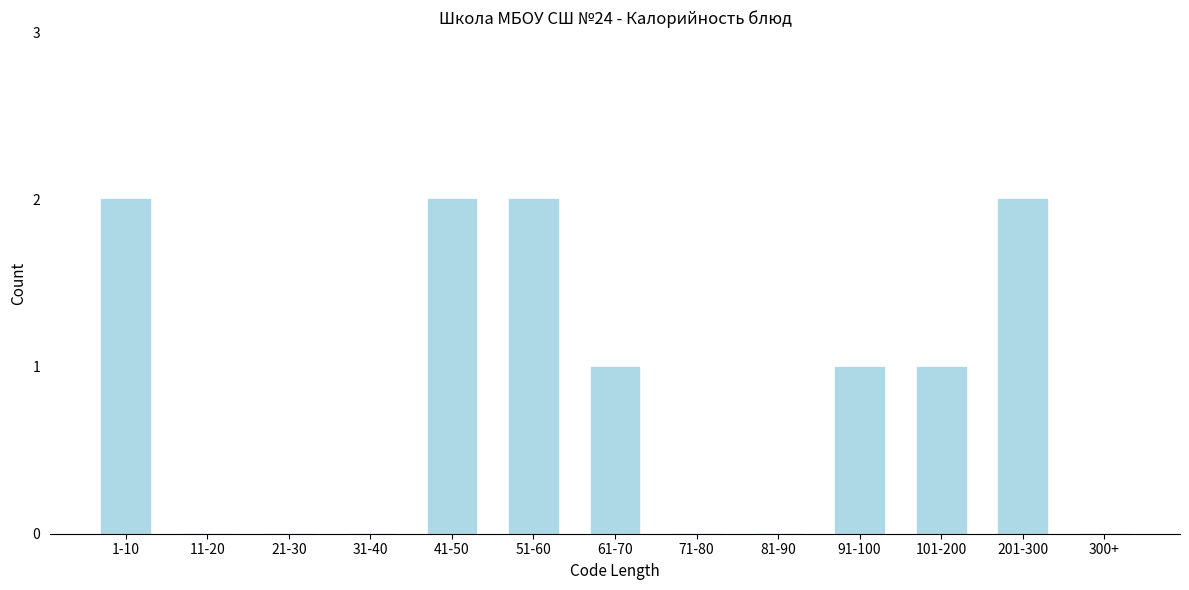

Reading left to right, list all the values displayed in this chart.

1-10=2	11-20=0	21-30=0	31-40=0	41-50=2	51-60=2	61-70=1	71-80=0	81-90=0	91-100=1	101-200=1	201-300=2	300+=0